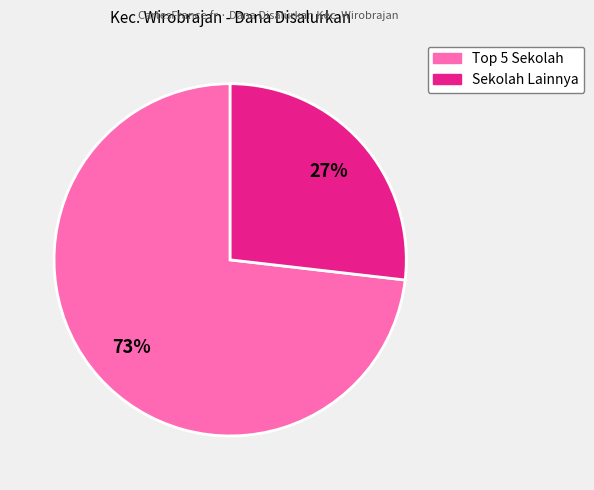

To the nearest percent, what is the average slice percentage?

50%